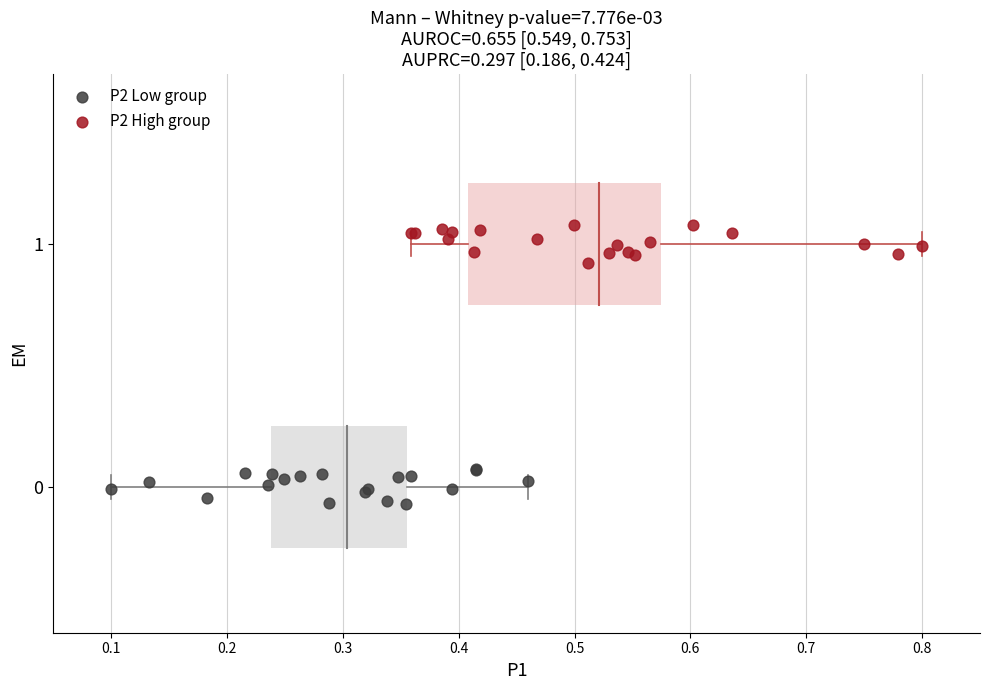

Which series contains the highest Y value?

P2 High group